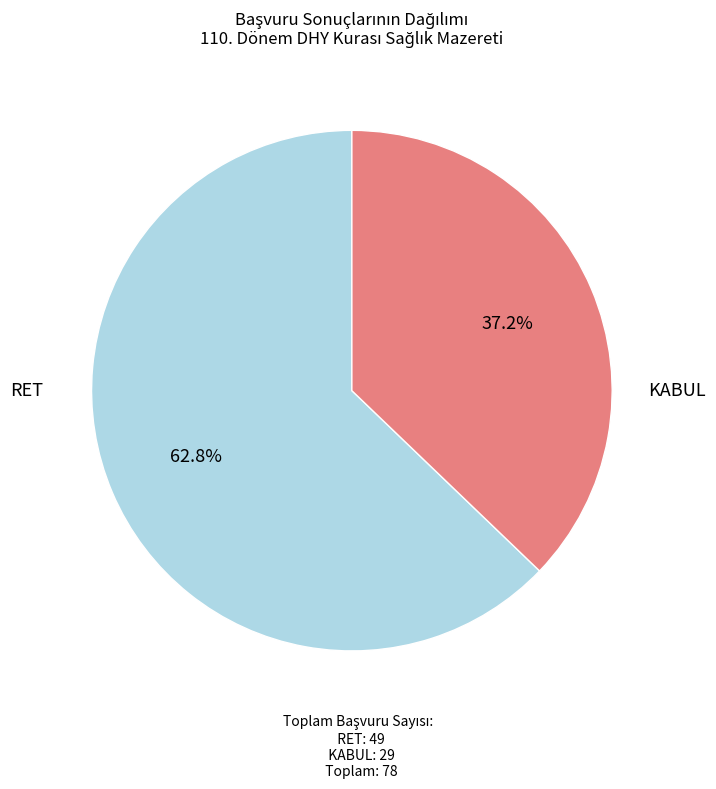

Does any single category account for the majority?

Yes